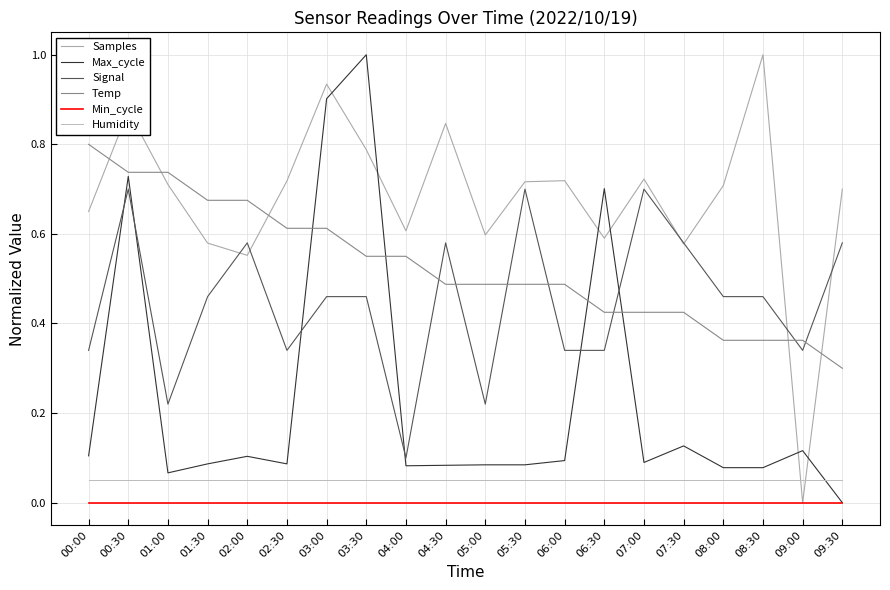

How many lines are shown in the chart?

6